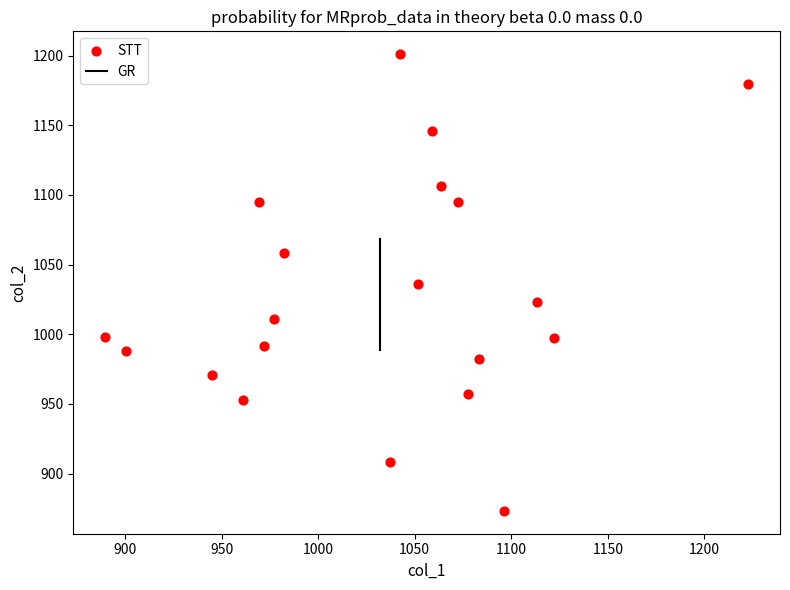

What is the range of X values (max minus min)?

332.7